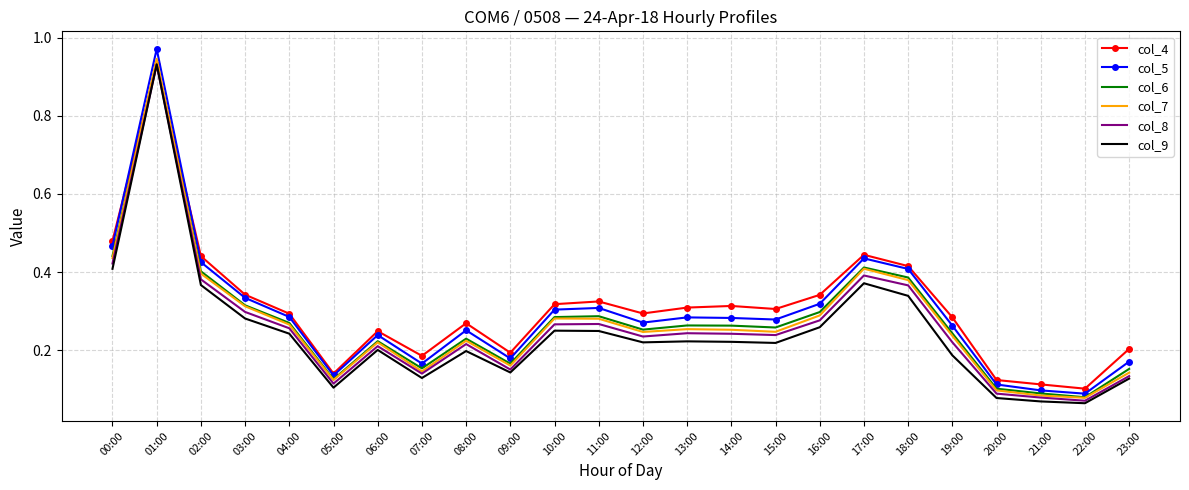

Between 07:00 and 13:00, which series saw the biggest shift?

col_4